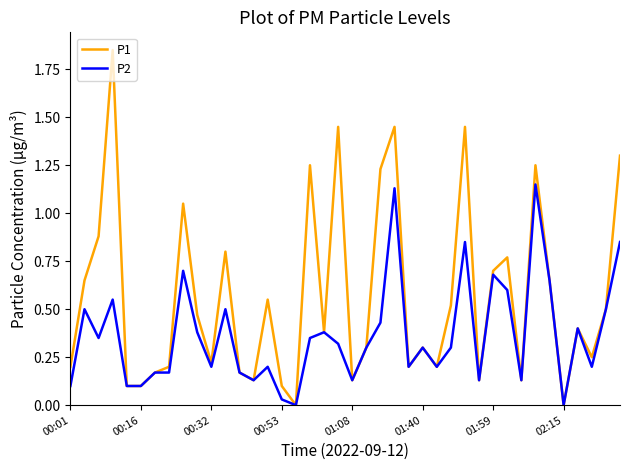

Which series has the largest total across all categories?

P1